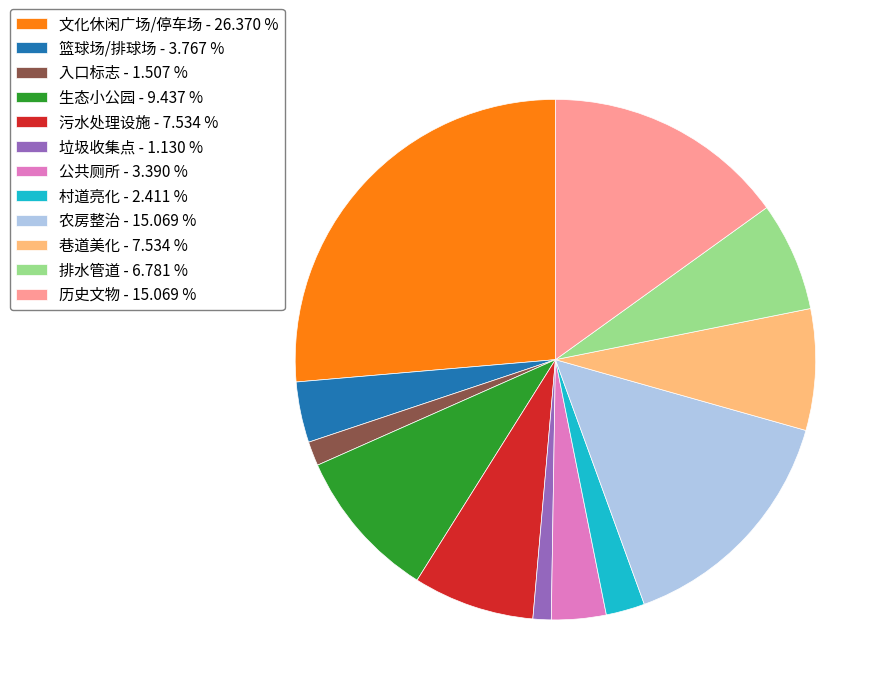

Combined, do 生态小公园 - 9.437 % and 文化休闲广场/停车场 - 26.370 % account for over 50%?

No